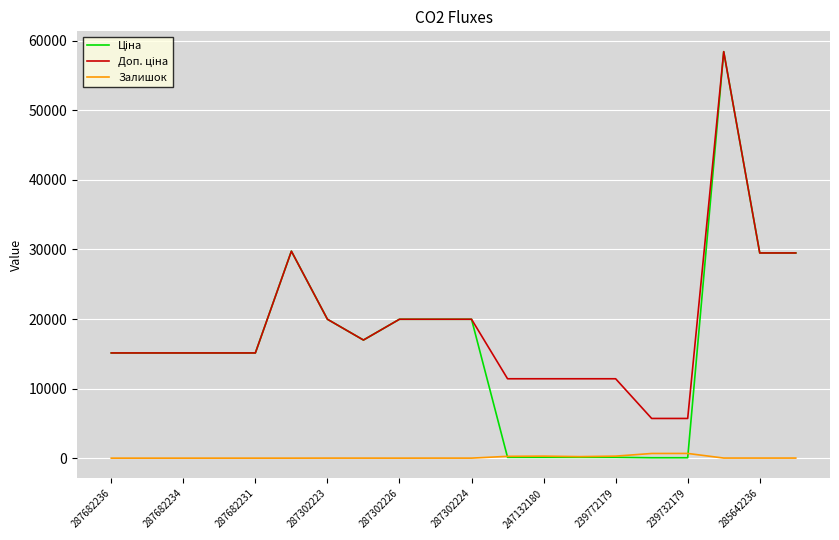

How many categories are shown in the chart?

20